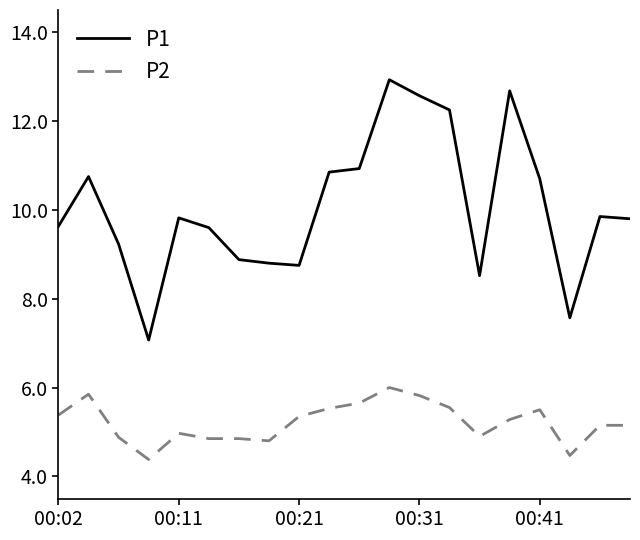

List the series in order of their peak value, highest first.

P1, P2